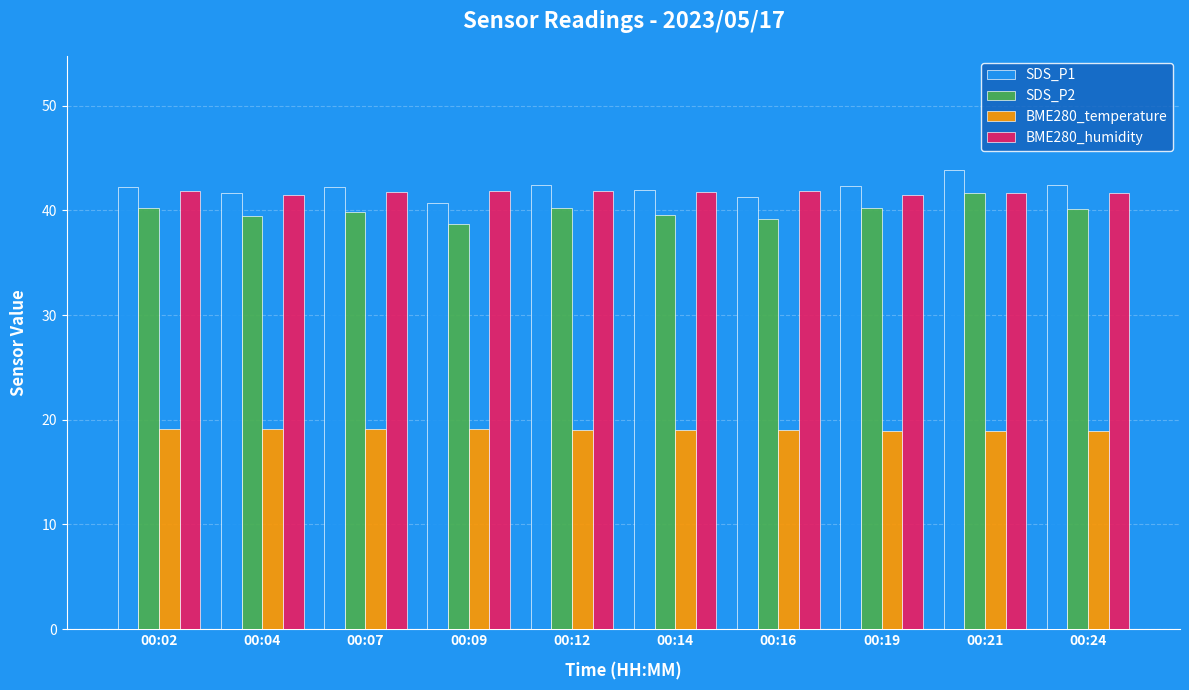

True or false: BME280_temperature has a value of 5.9 at 00:19.

False